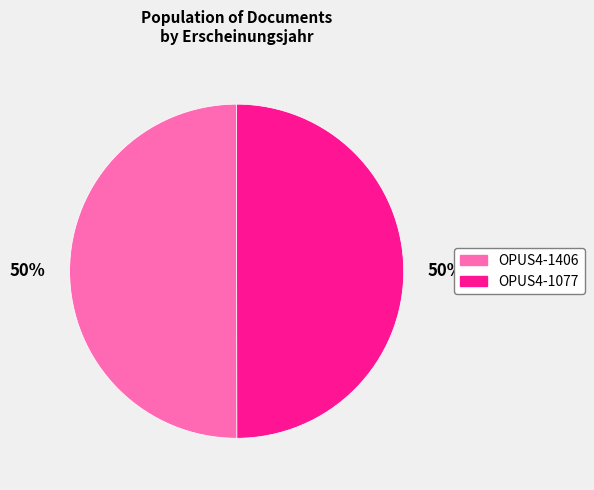

What percentage is the OPUS4-1077 slice, to the nearest percent?

50%